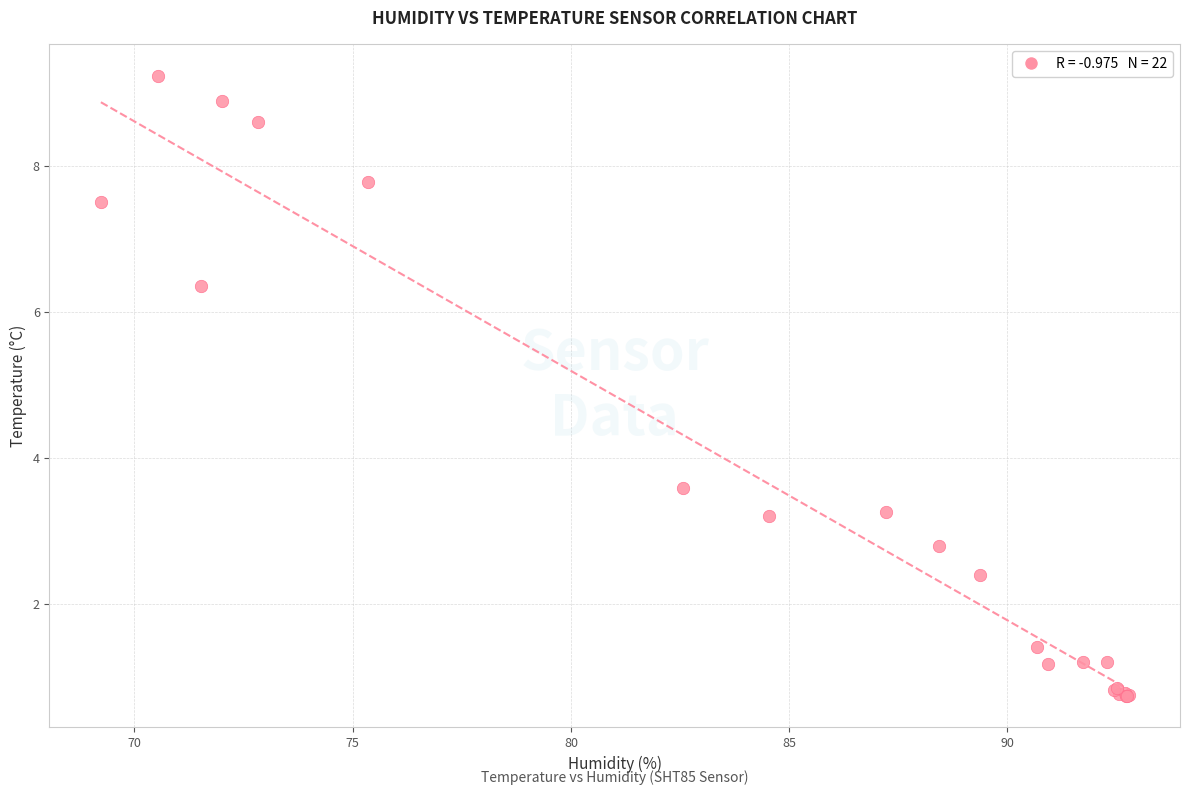

What Y value in the scatter plot is closest to 4?

3.6